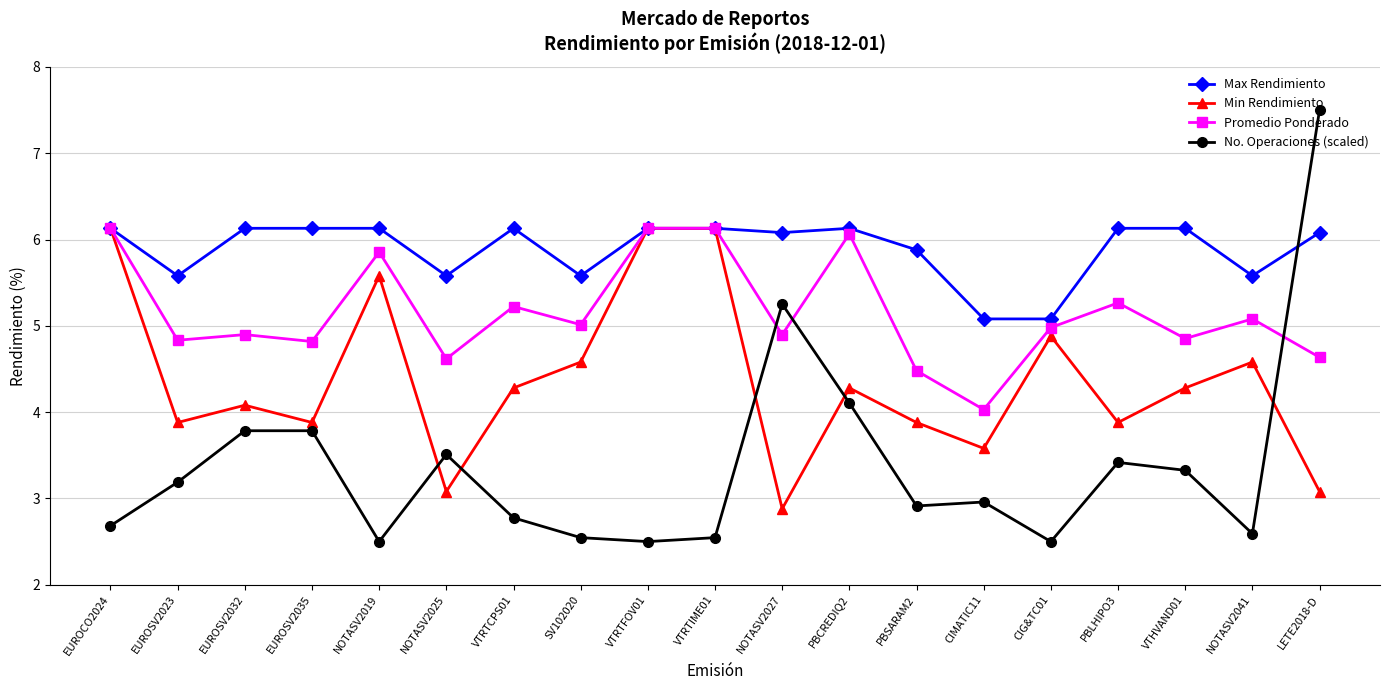

What is the sum of all Min Rendimiento values?

83.1